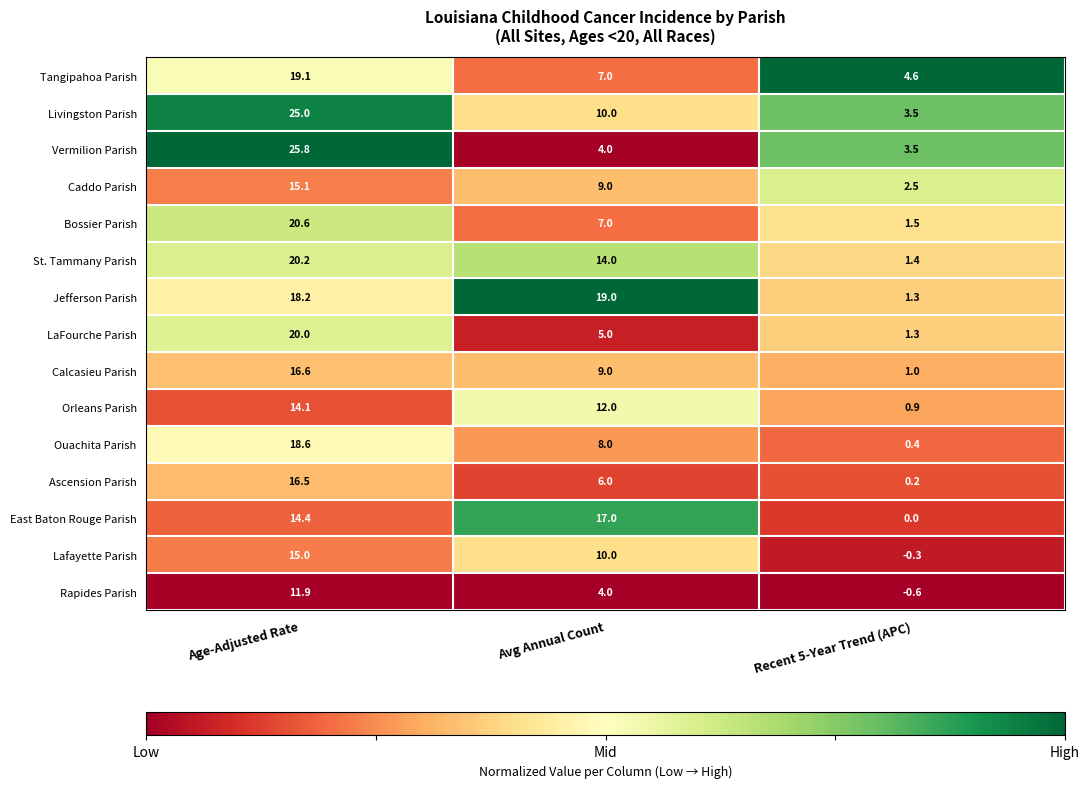

What is the sum of all East Baton Rouge Parish values?

31.4